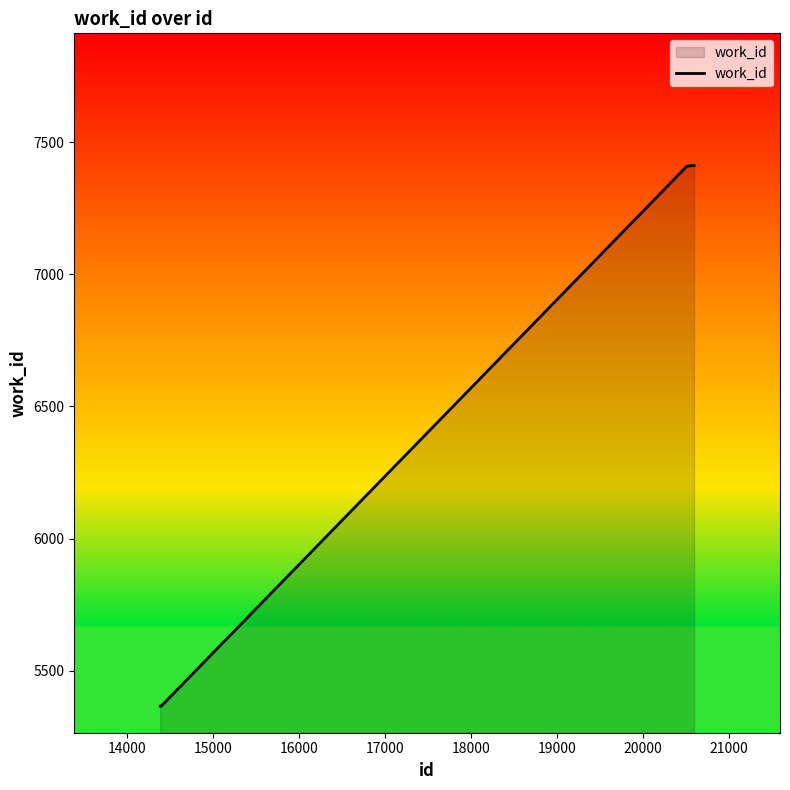

What is the greatest value displayed?

7411